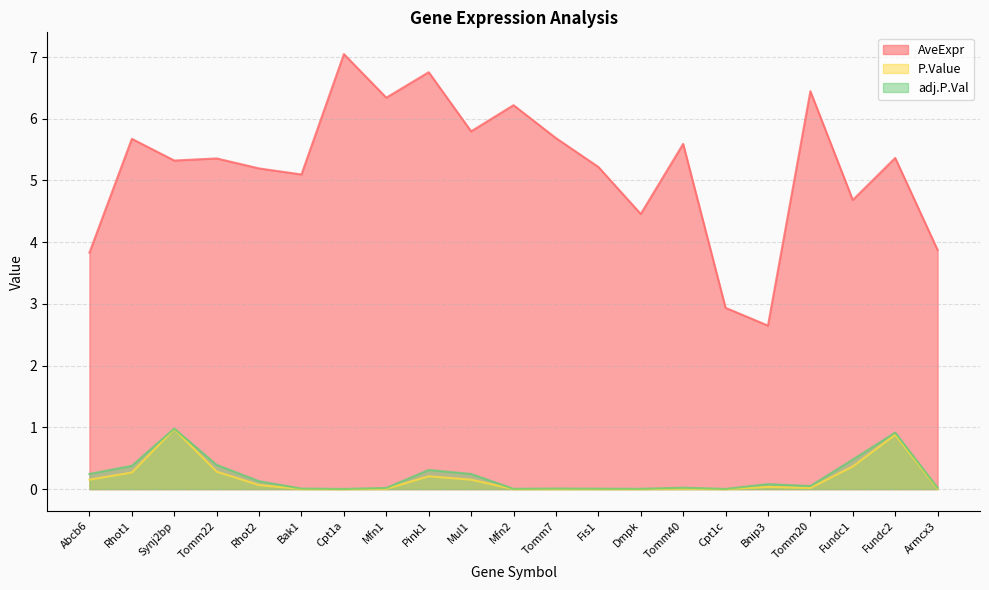

What is the label of the 8th point from the right?

Dmpk